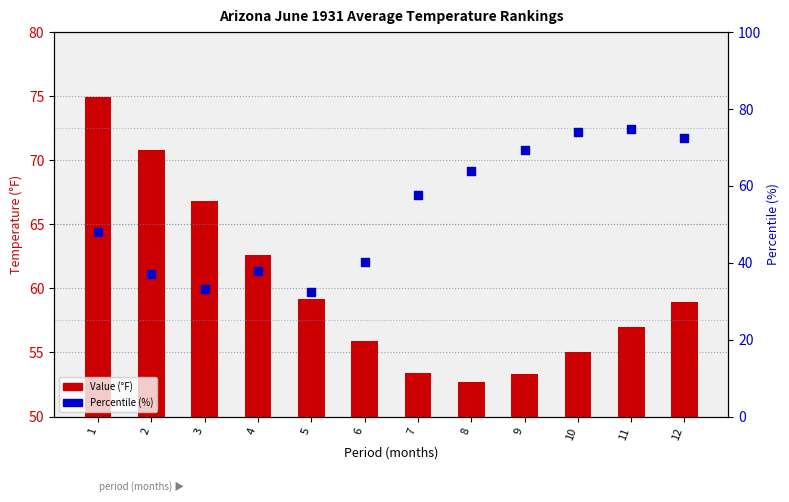

Which series contains the highest Y value?

Value (°F)